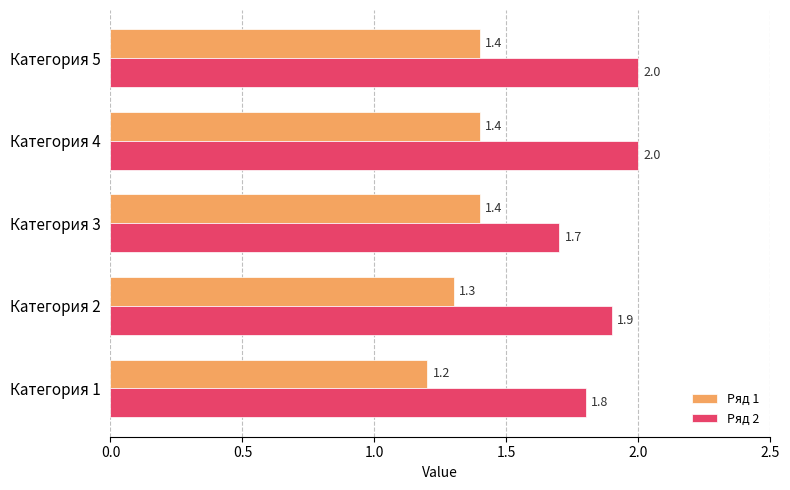

Where is Ряд 1 nearest to the value 1?

Категория 1